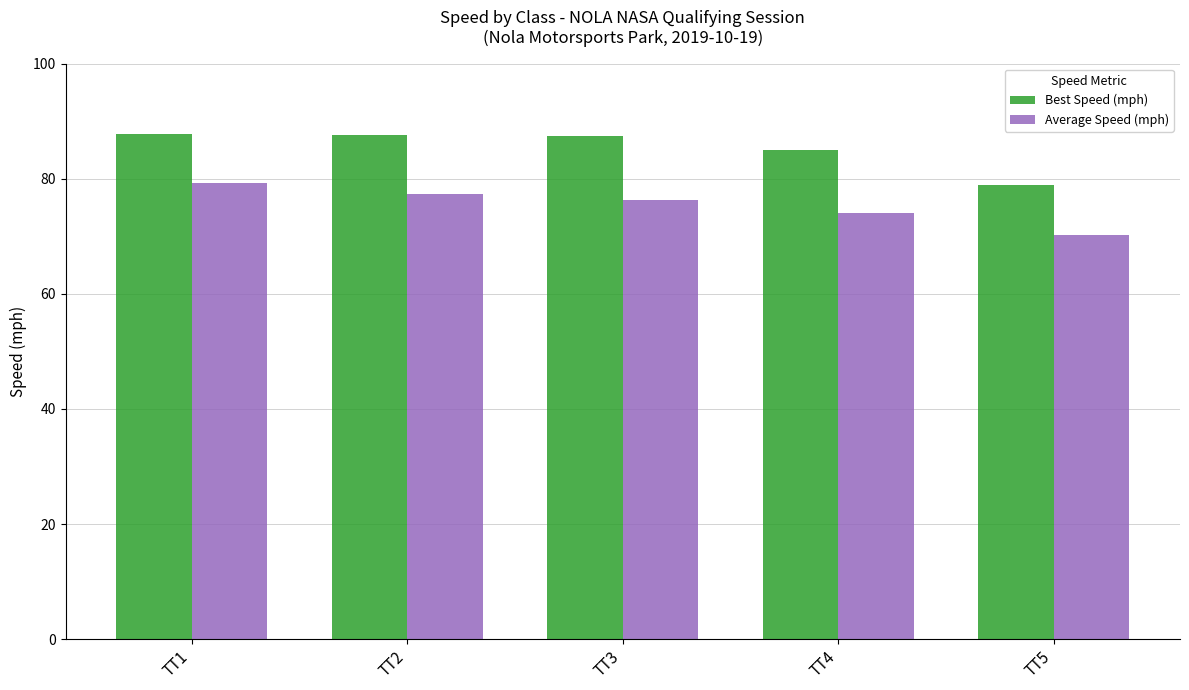

Are the bars horizontal?

No